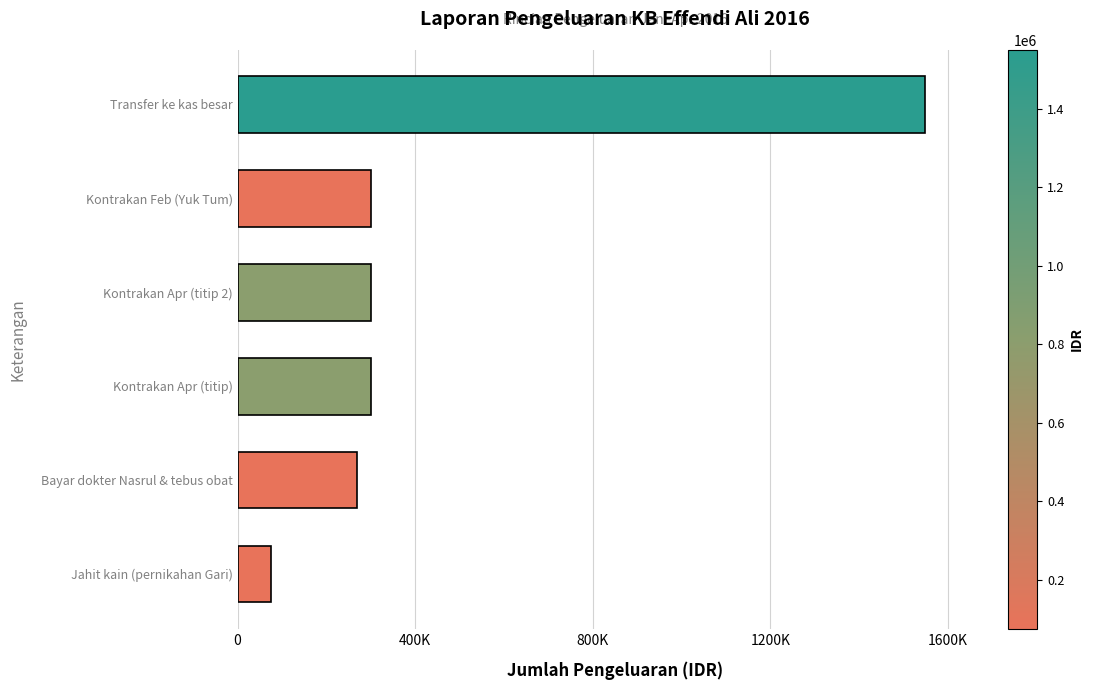

What is the greatest value displayed?

1549400